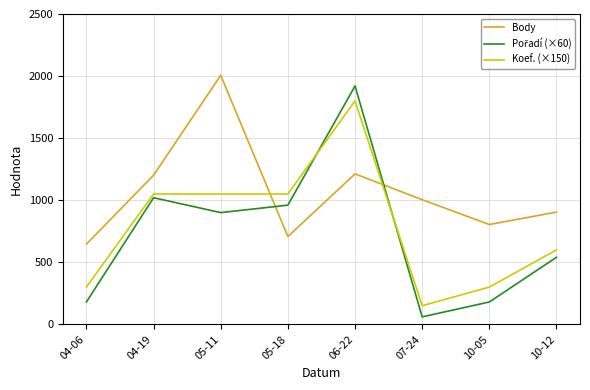

Which series has the largest total across all categories?

Body